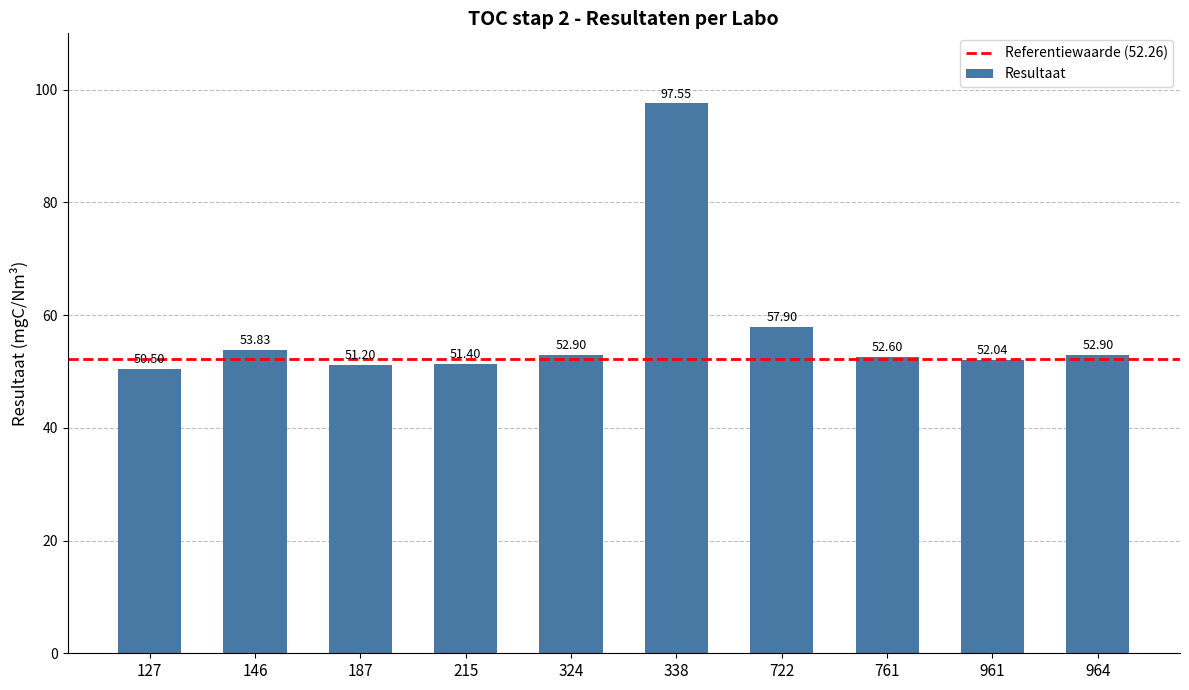

The value at 324 is 52.9. True or false?

True